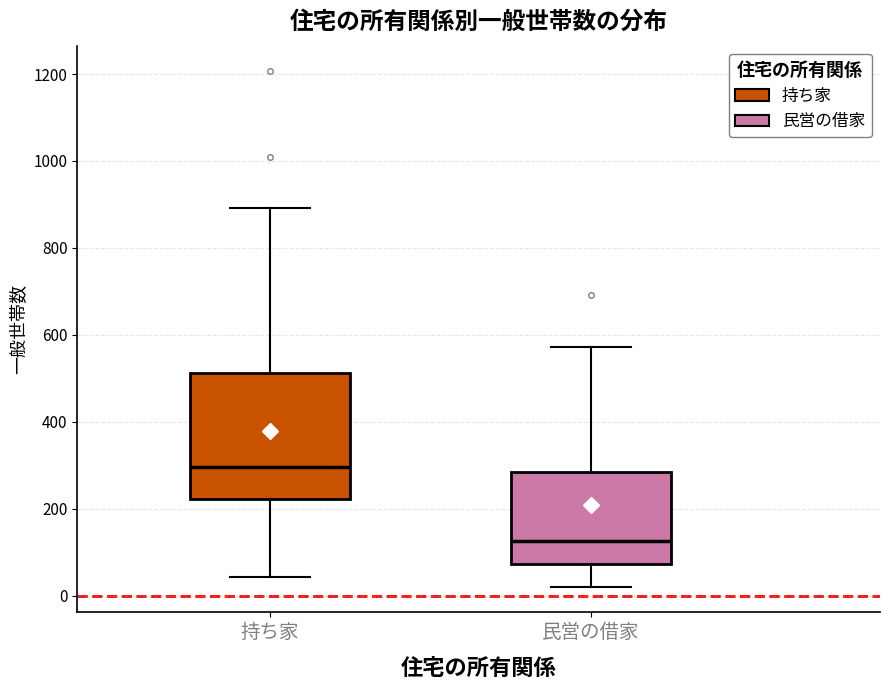

Reading left to right, transcribe this box plot: for each box, give where its median line is, the range the box spans, and where its two whiskers end, as read against the y-axis. The values are not printed on the chart, so give them approximately, as read against the axis.

持ち家: median 300, box 220 to 520, whiskers 40 to 900
民営の借家: median 120, box 80 to 280, whiskers 20 to 580